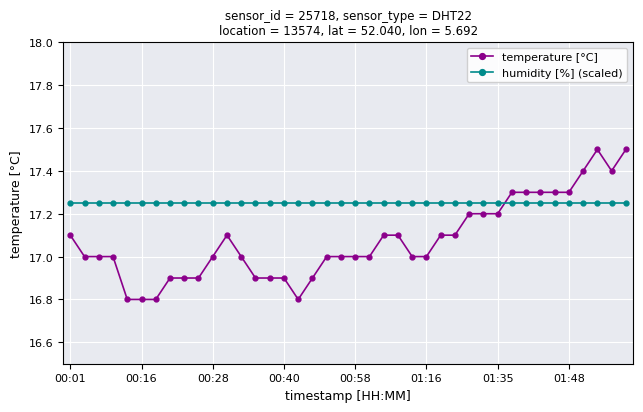

How many lines are shown in the chart?

2